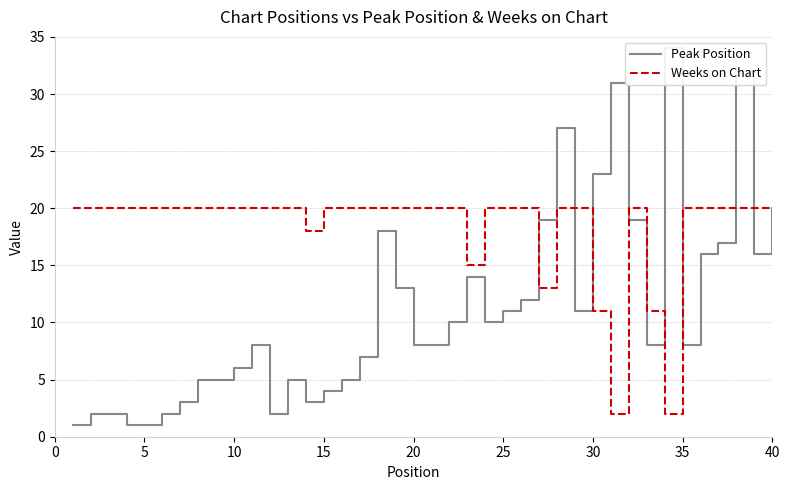

What is the difference between the maximum and minimum values in the Peak Position series?

33